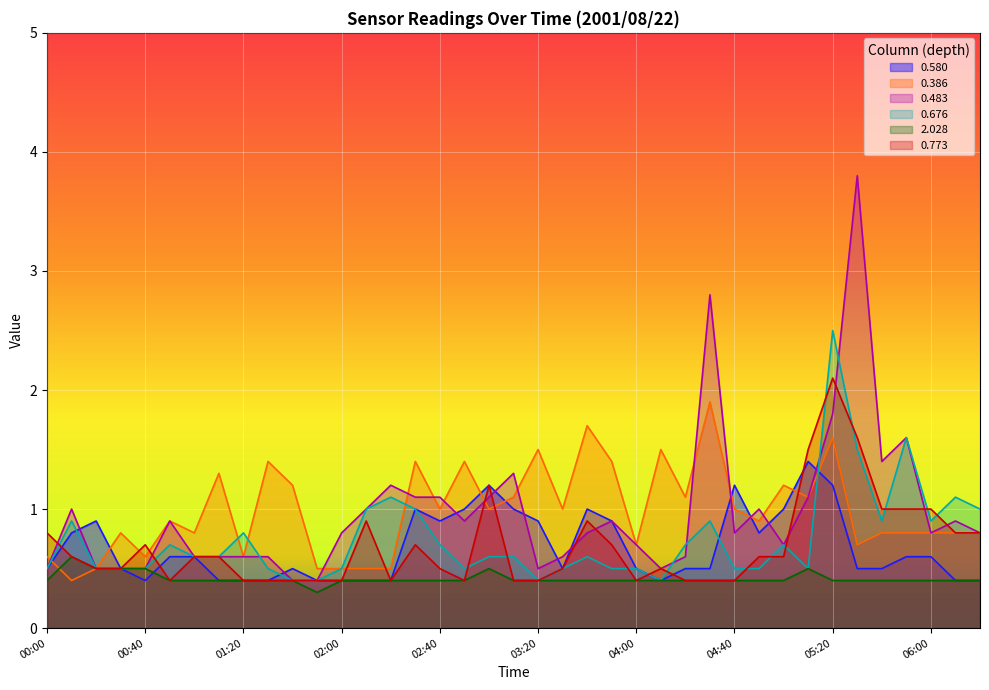

True or false: 2.028 and 0.483 cross at least once.

False